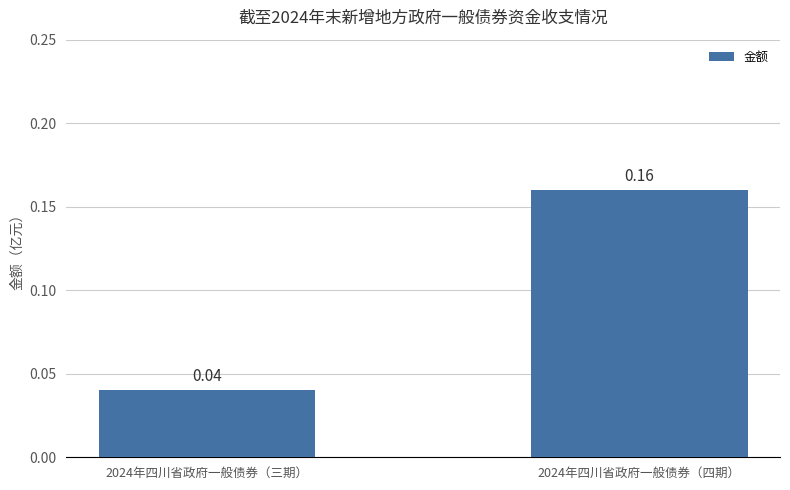

What is the change in value from 2024年四川省政府一般债券（三期） to 2024年四川省政府一般债券（四期）?

+0.1